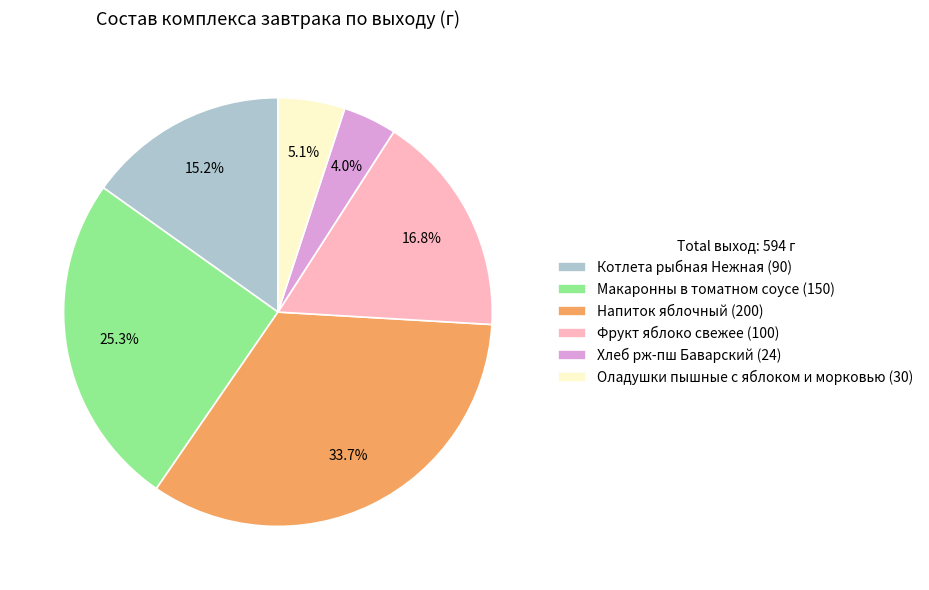

Is there any slice that represents more than half of the pie?

No